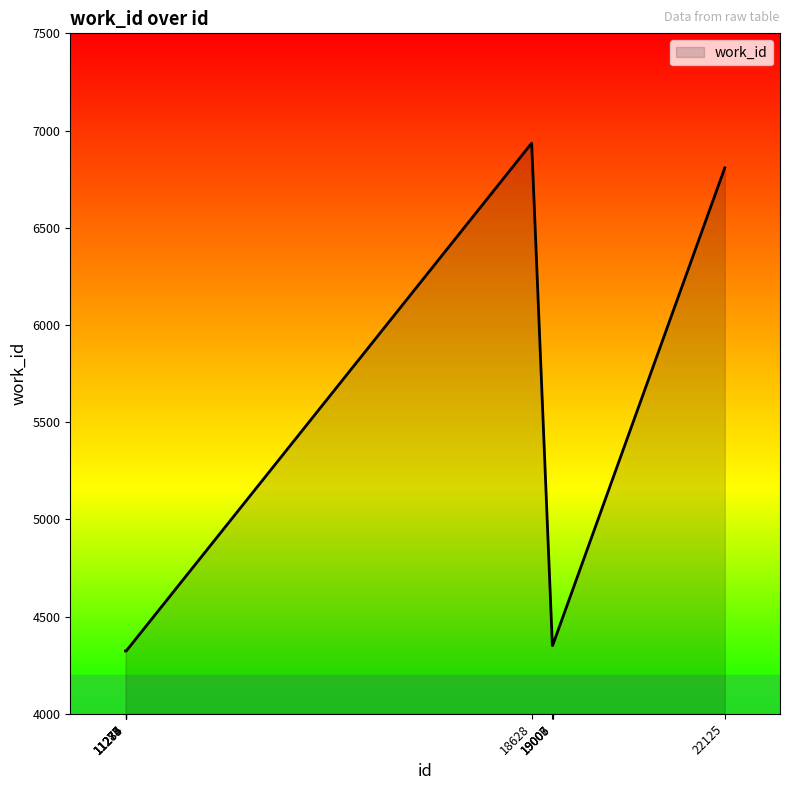

At which label is the value closest to 5629?

22125